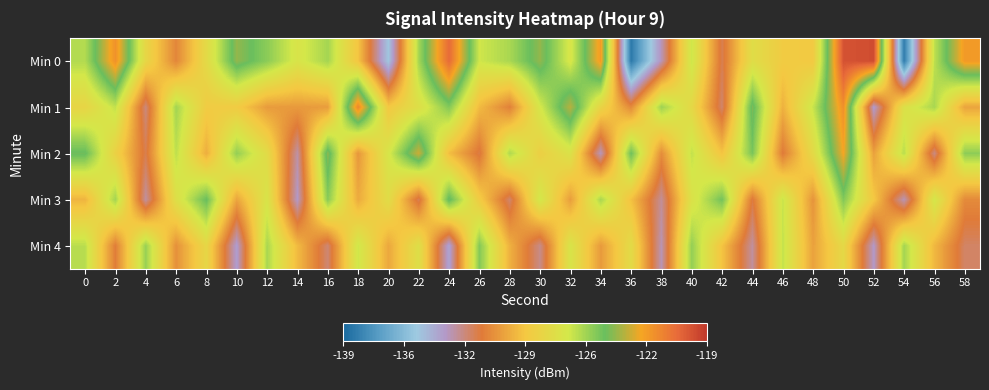

What is the total value across all series at 16?

-637.5